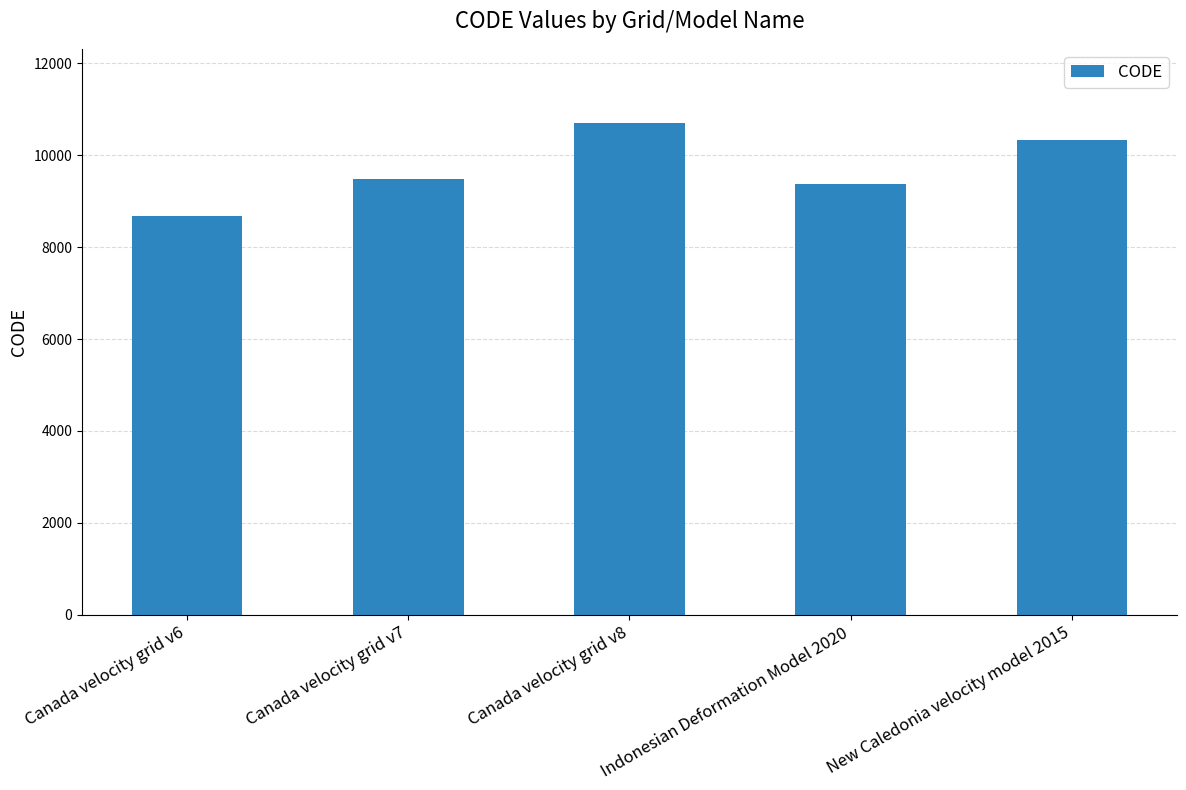

Which has a higher value, Canada velocity grid v6 or Canada velocity grid v8?

Canada velocity grid v8